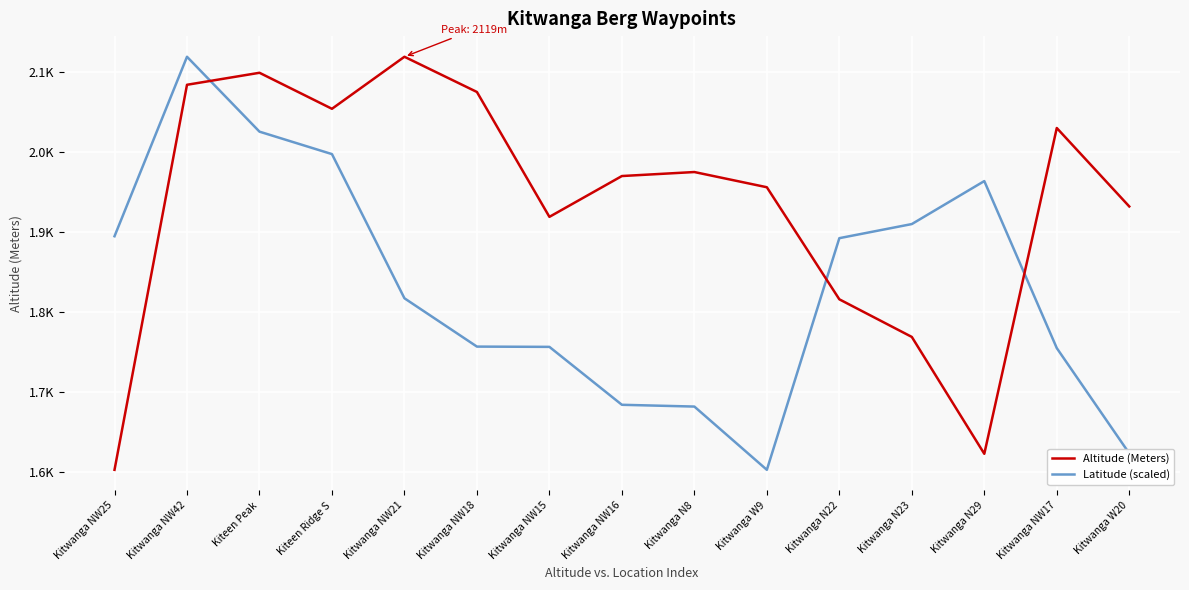

How many values in the Altitude (Meters) series exceed 1970?

7